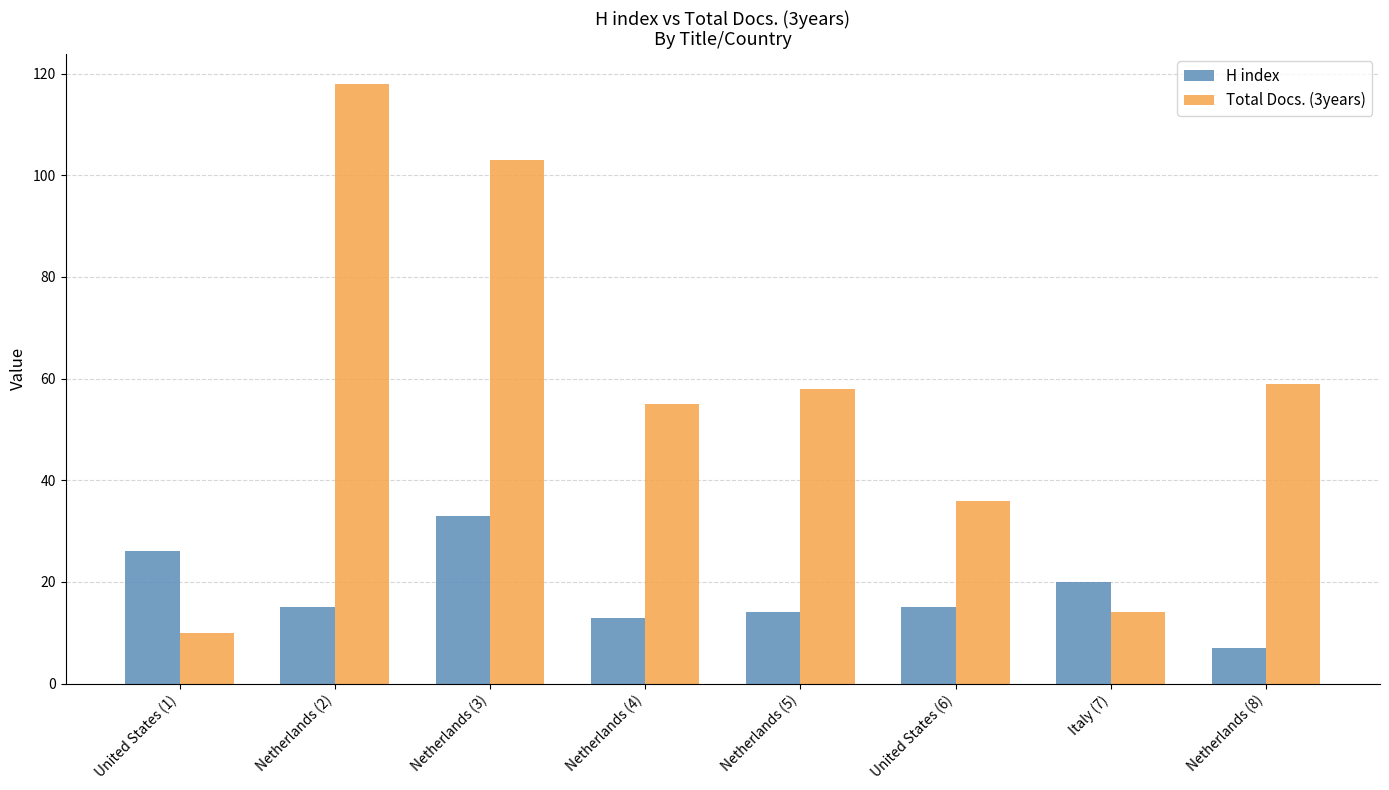

What is the average value of the H index series?

18